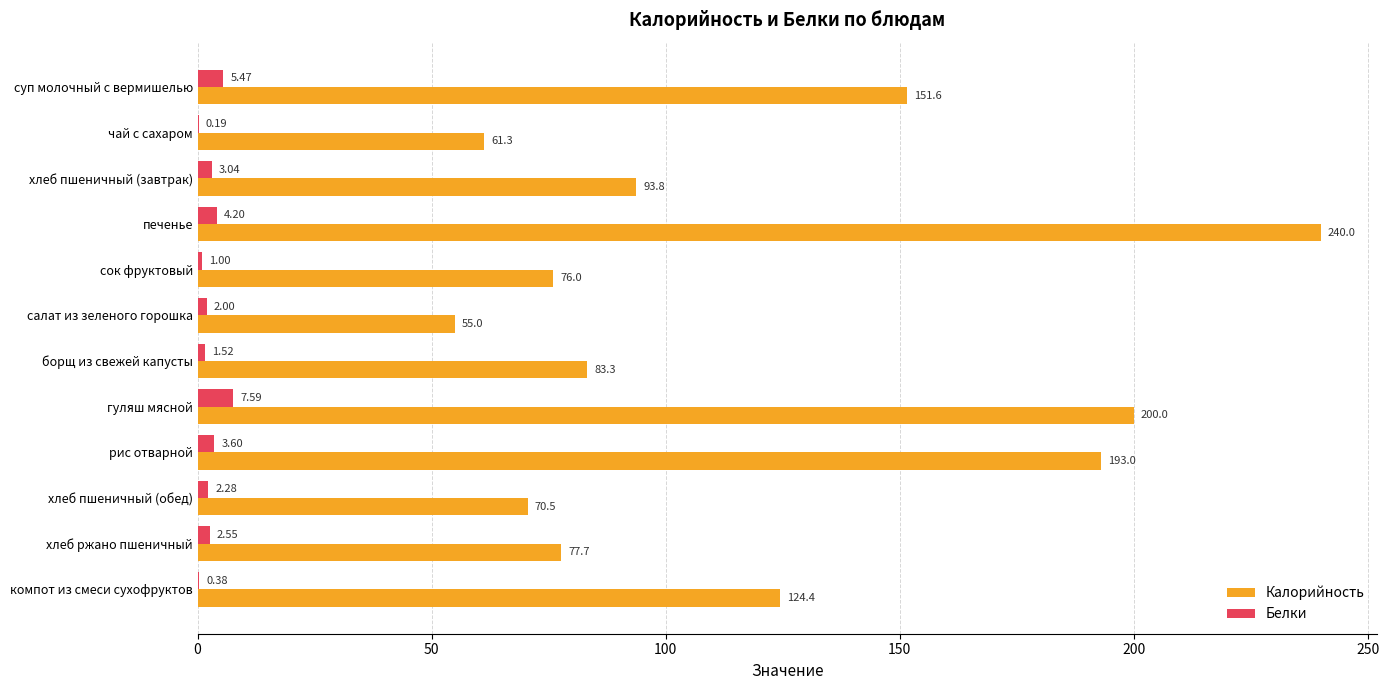

Which category has the highest value in the Калорийность series?

печенье